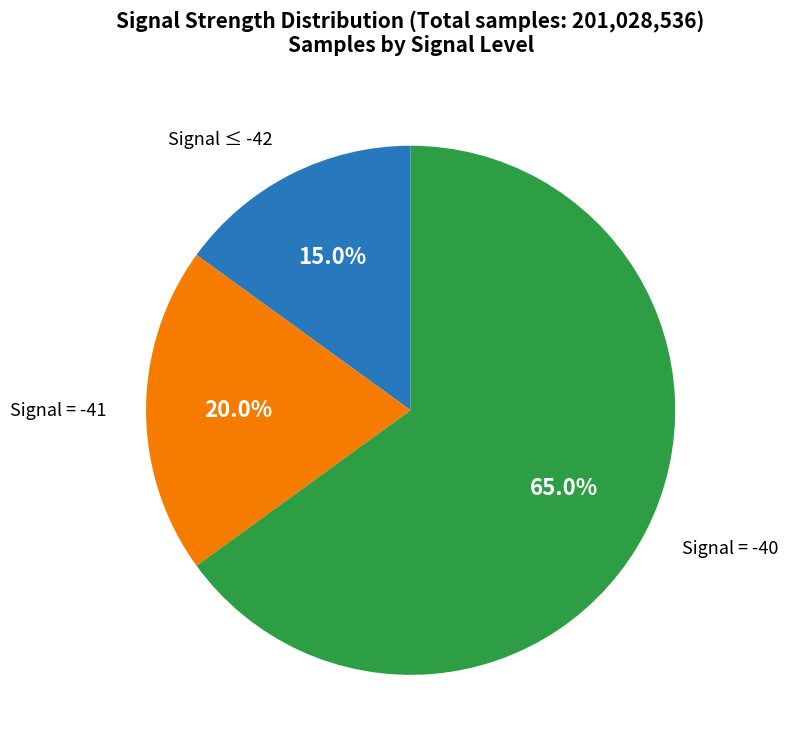

How many slices are in this pie chart?

3